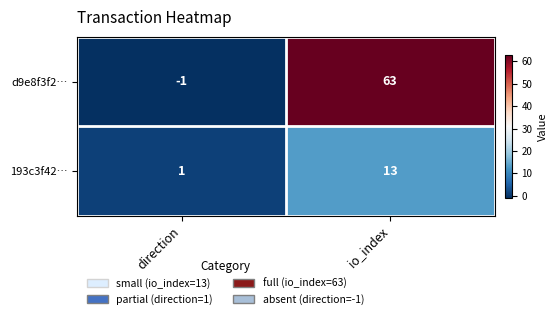

Is it true that 193c3f42… equals 13 at io_index?

True